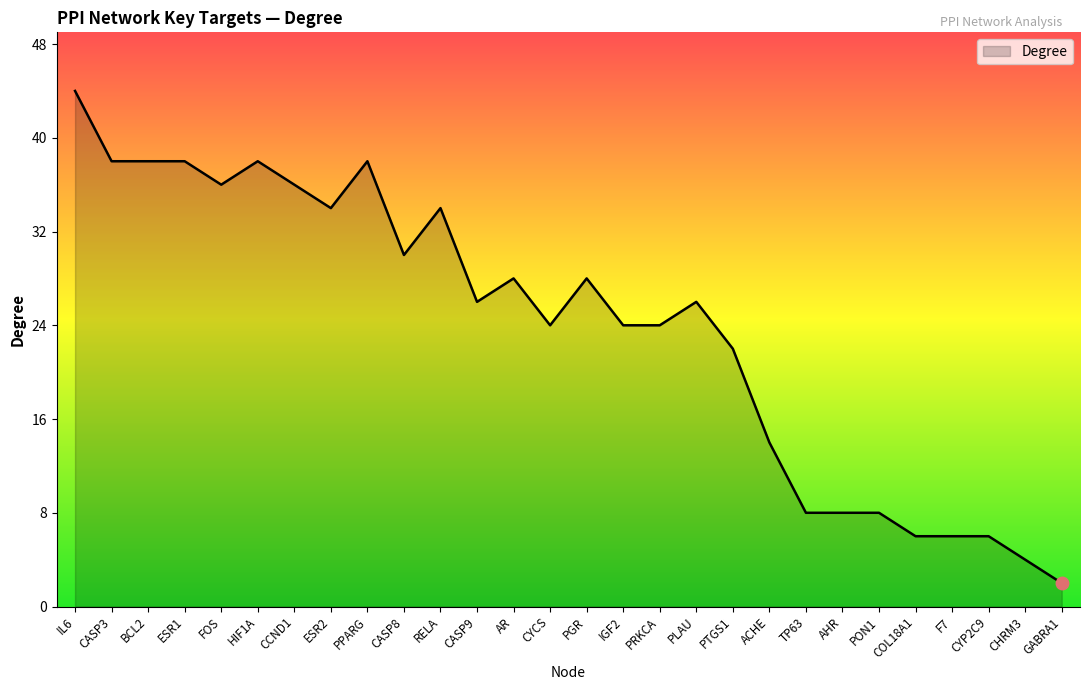

What is the difference between the maximum and minimum values?

42